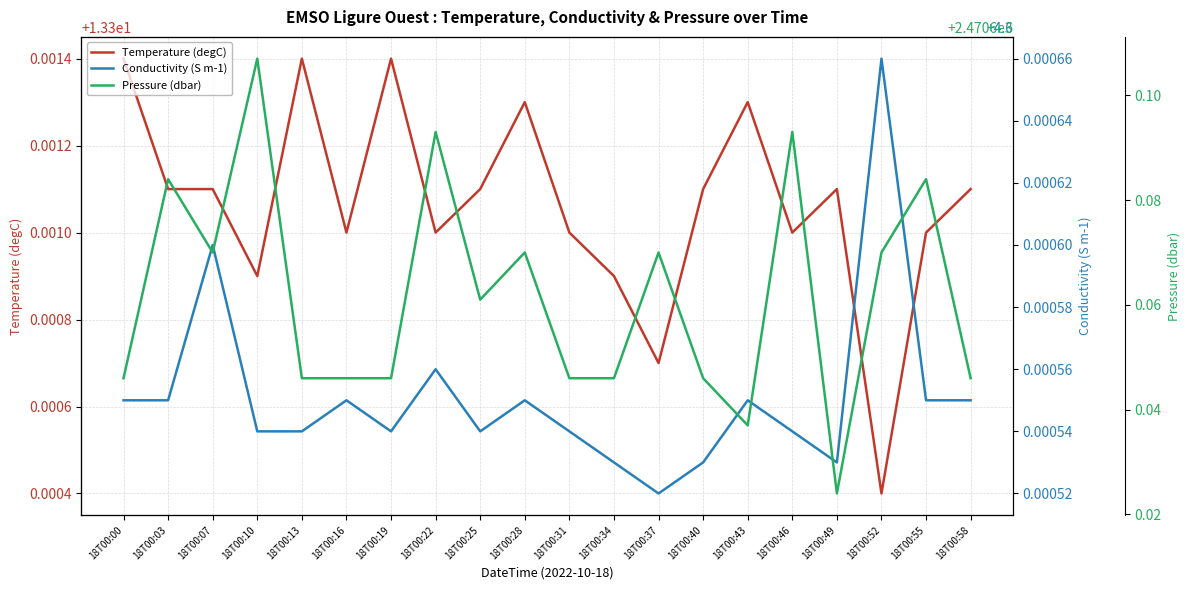

Count the Conductivity (S m-1) values in the range 4 to 5.

20